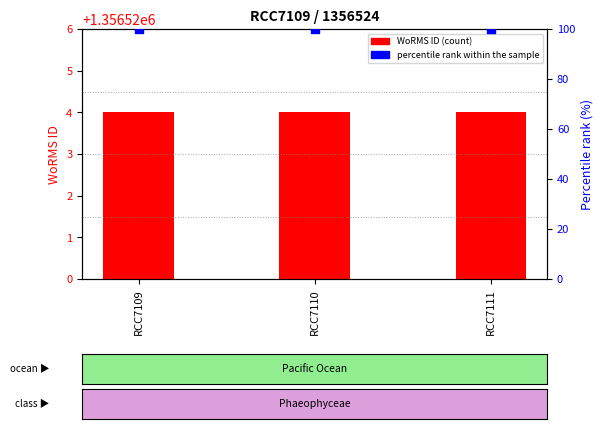

Which series has the largest total across all categories?

WoRMS ID